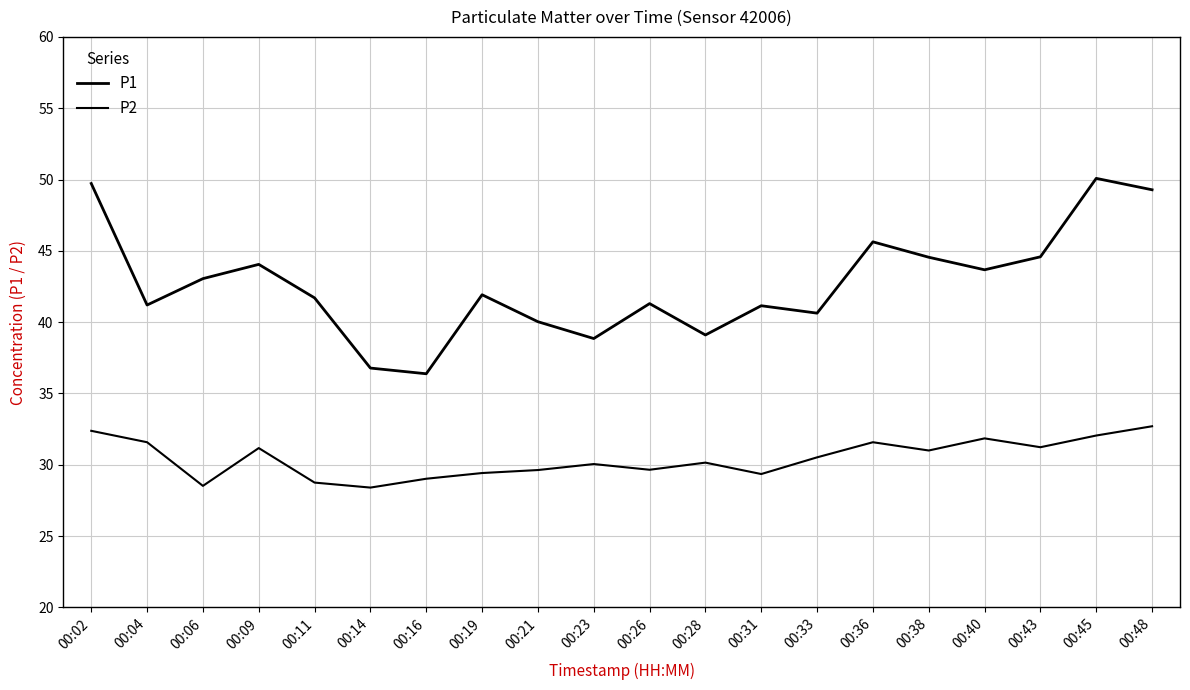

Reading right to left, what are all the values shown in this chart?

P1: 00:48=49.3	00:45=50.1	00:43=44.6	00:40=43.7	00:38=44.5	00:36=45.6	00:33=40.6	00:31=41.1	00:28=39.1	00:26=41.3	00:23=38.9	00:21=40.0	00:19=41.9	00:16=36.4	00:14=36.8	00:11=41.7	00:09=44.0	00:06=43.0	00:04=41.2	00:02=49.7
P2: 00:48=32.7	00:45=32.0	00:43=31.2	00:40=31.9	00:38=31.0	00:36=31.6	00:33=30.5	00:31=29.4	00:28=30.1	00:26=29.6	00:23=30.1	00:21=29.6	00:19=29.4	00:16=29.0	00:14=28.4	00:11=28.8	00:09=31.2	00:06=28.5	00:04=31.6	00:02=32.4